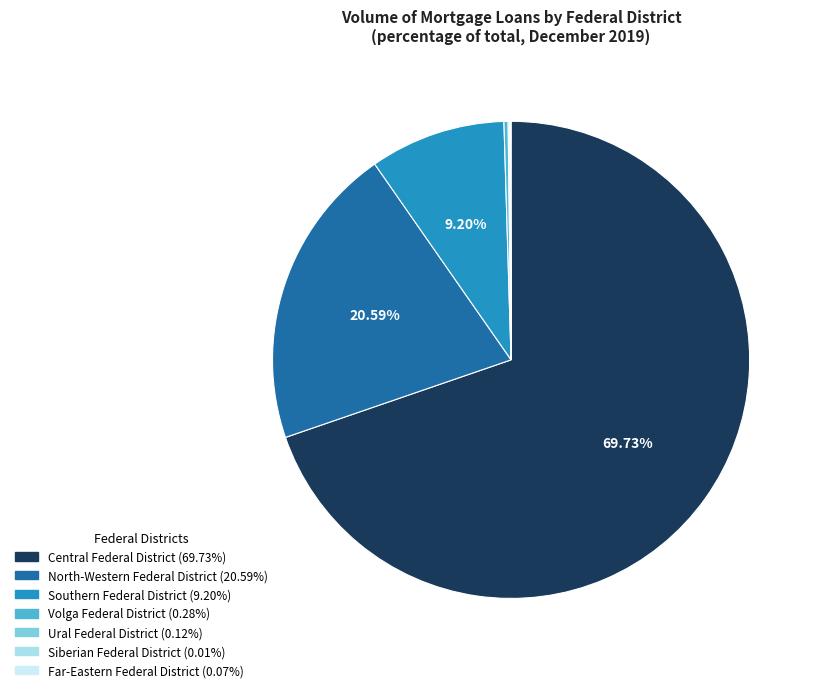

Is there any slice that represents more than half of the pie?

Yes